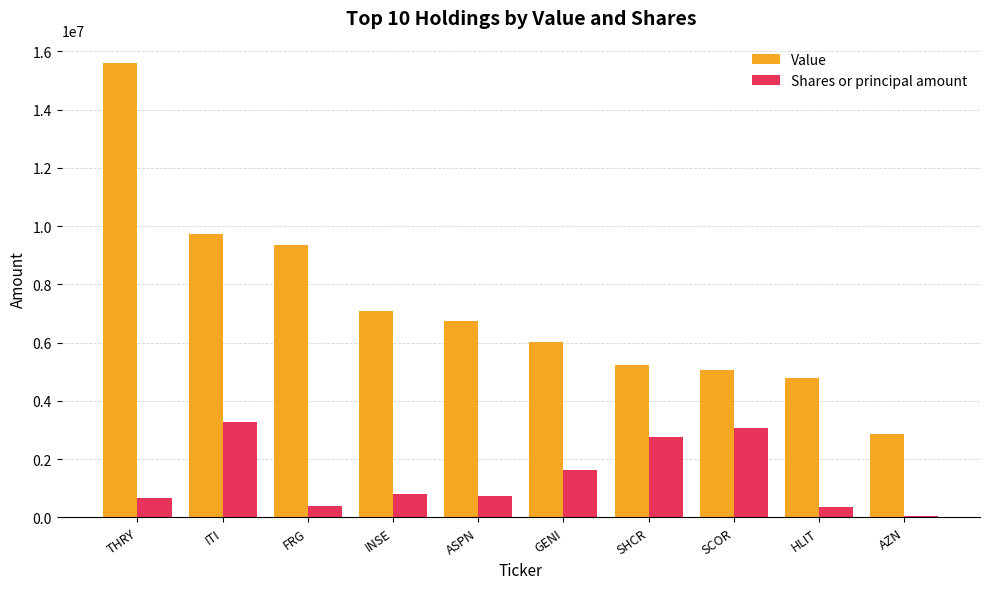

What is the maximum value shown in the chart?

15591000